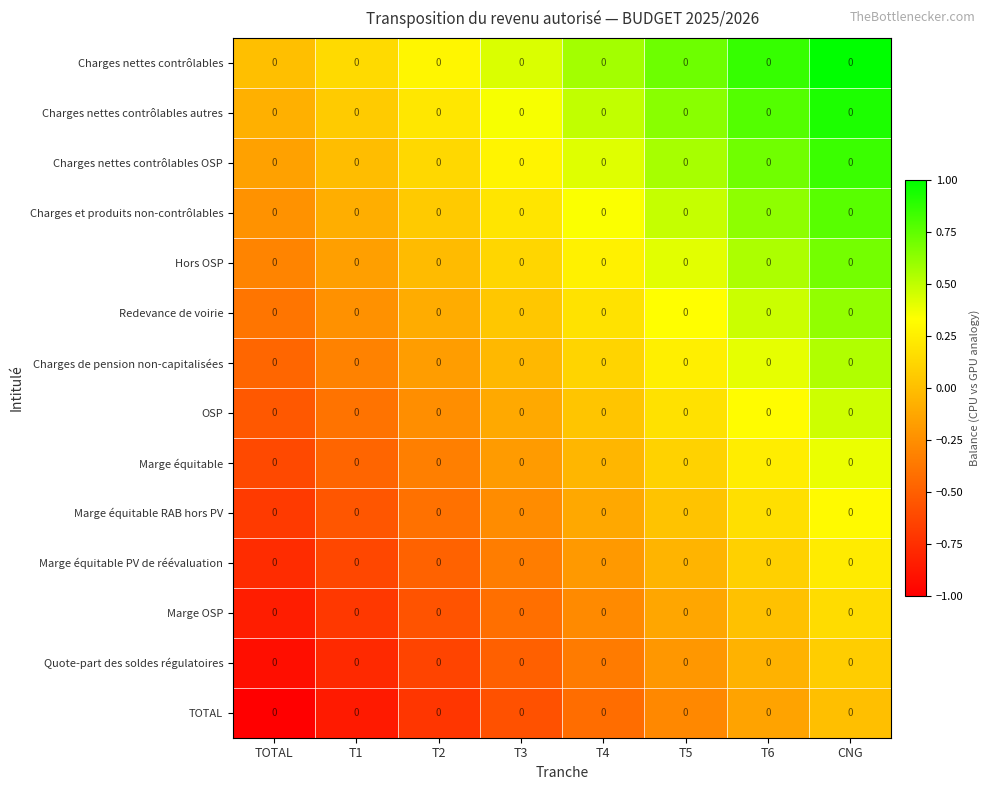

How many series are shown in this chart?

14